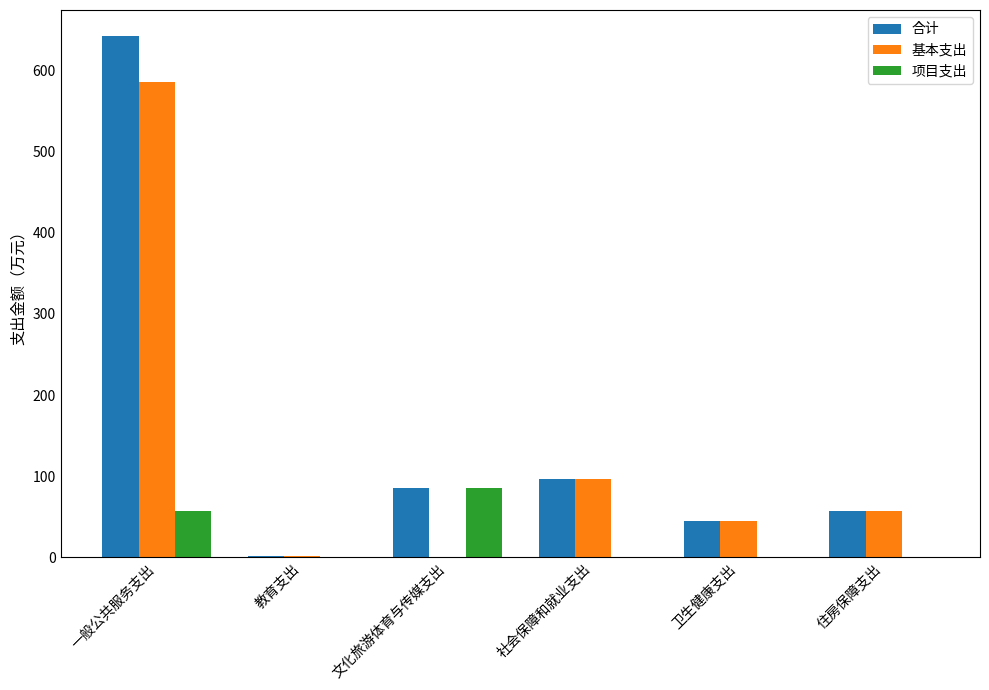

True or false: 基本支出 has a value of 585.7 at 一般公共服务支出.

True